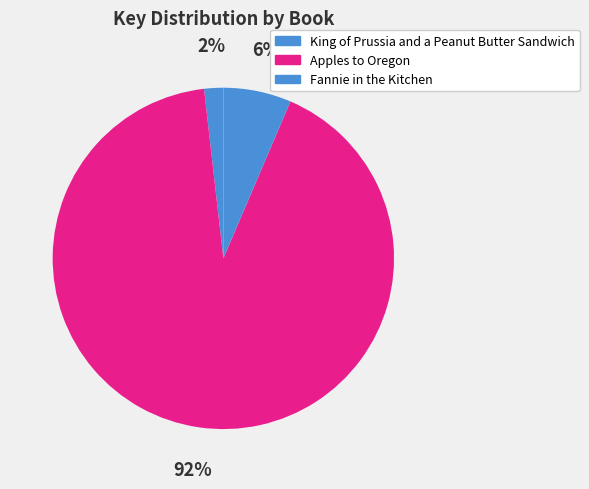

What is the largest slice in the pie chart?

Apples to Oregon